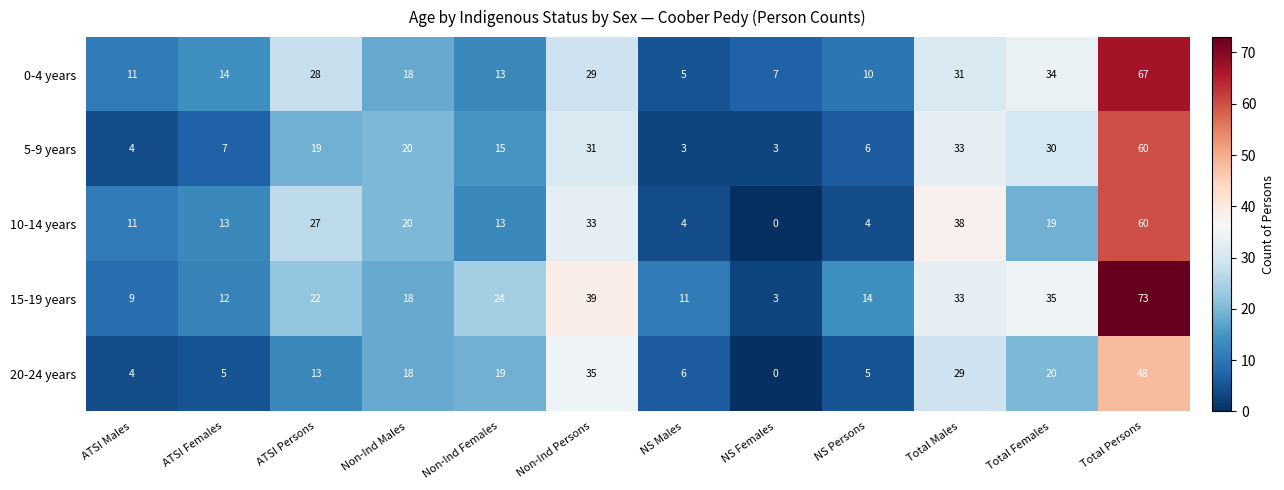

What is the approximate value of 10-14 years at Total Females?

19